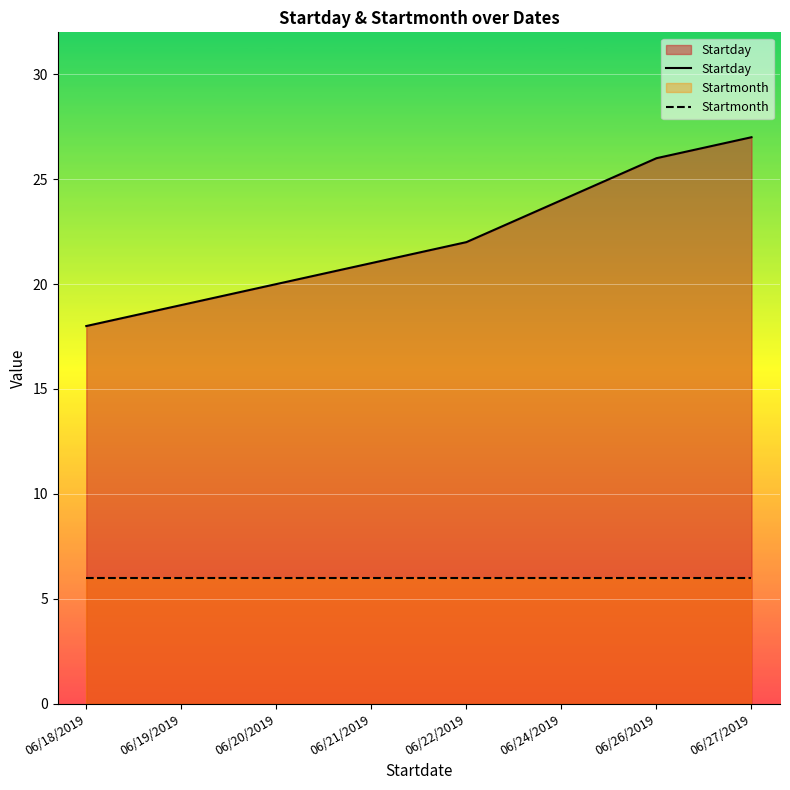

What is the label of the 7th point from the right?

06/19/2019